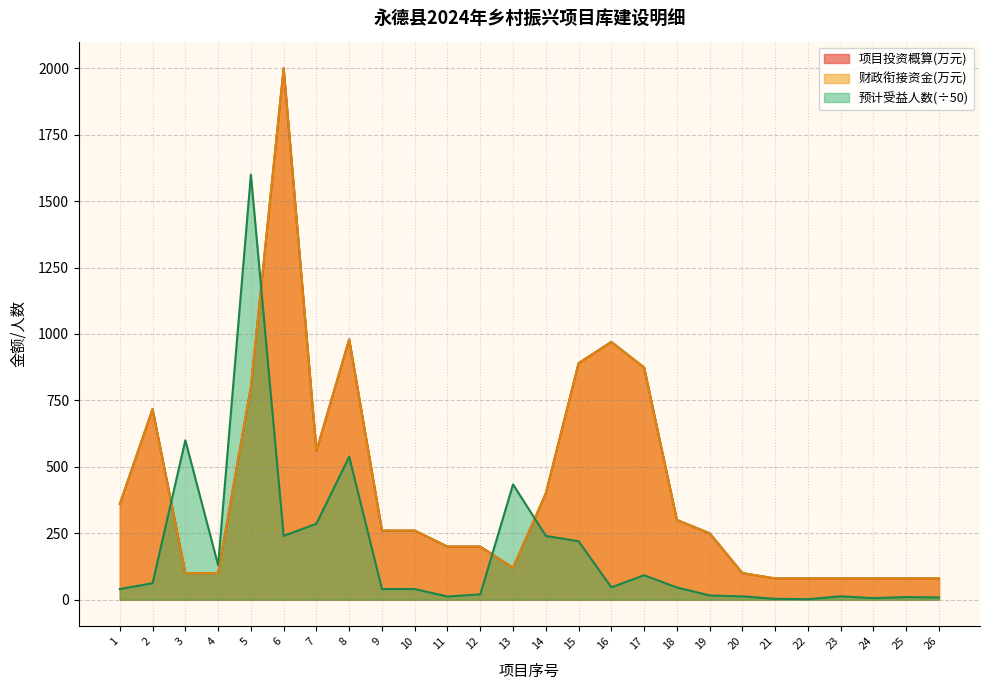

What is the lowest value of the 预计受益人数 series?

2.0